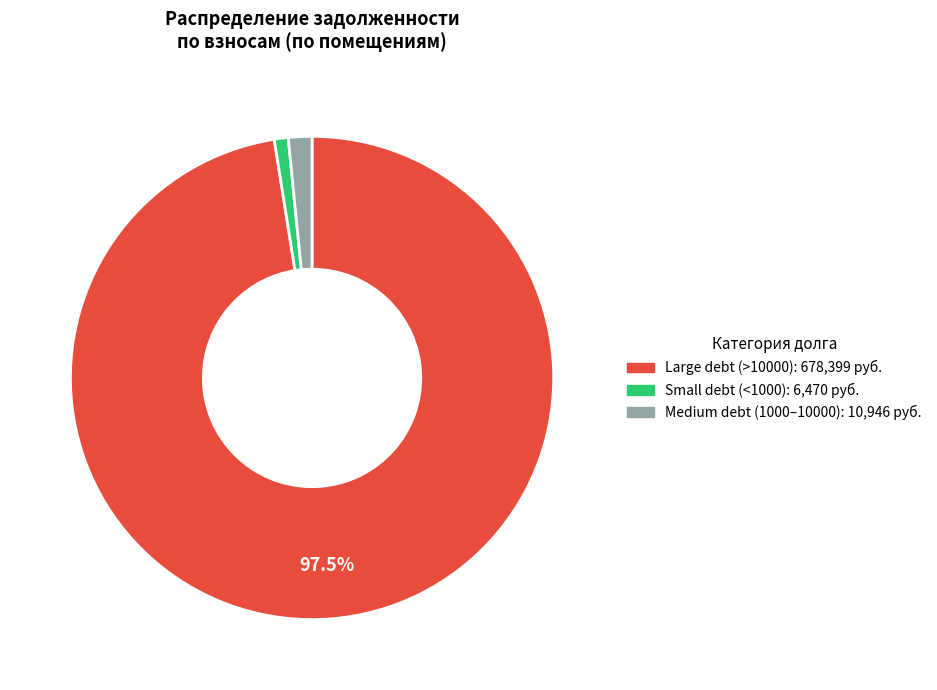

Does any single category account for the majority?

Yes